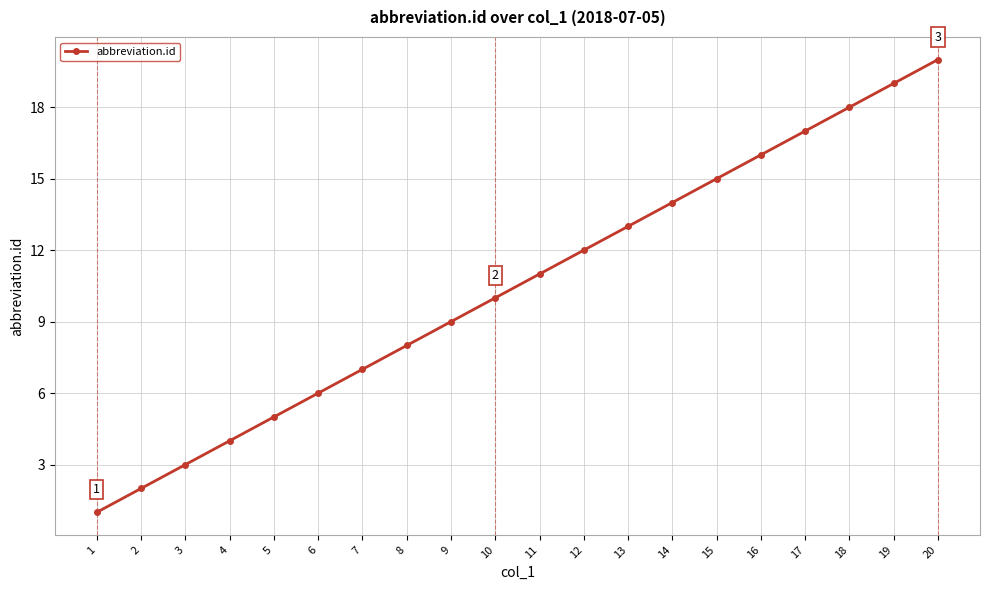

What is the value of the 10th point from the left?

10